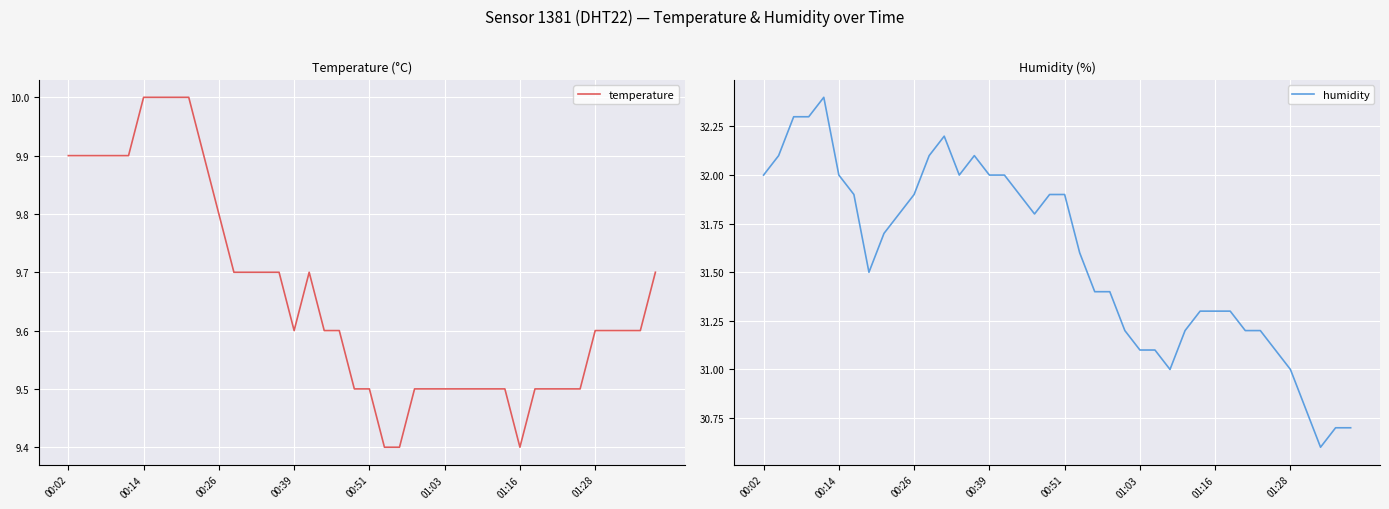

What is the maximum value for temperature?

10.0